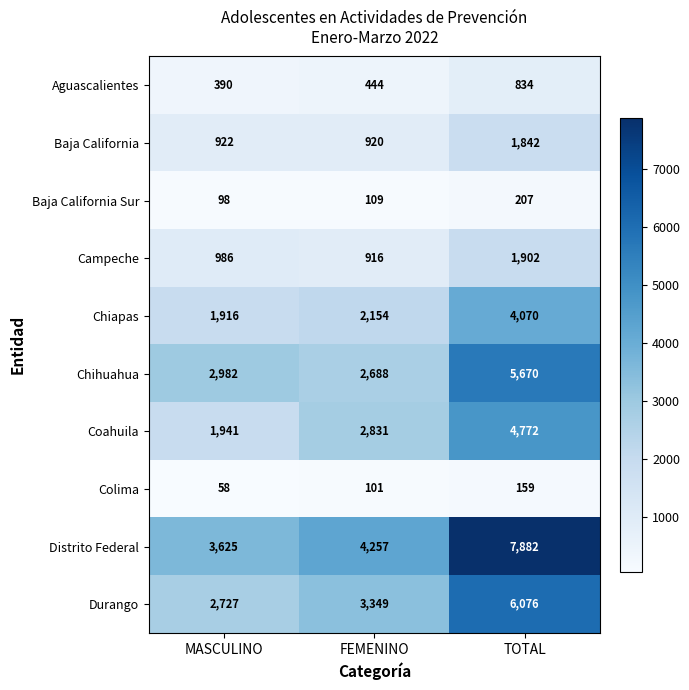

Which series has the largest total across all categories?

Distrito Federal